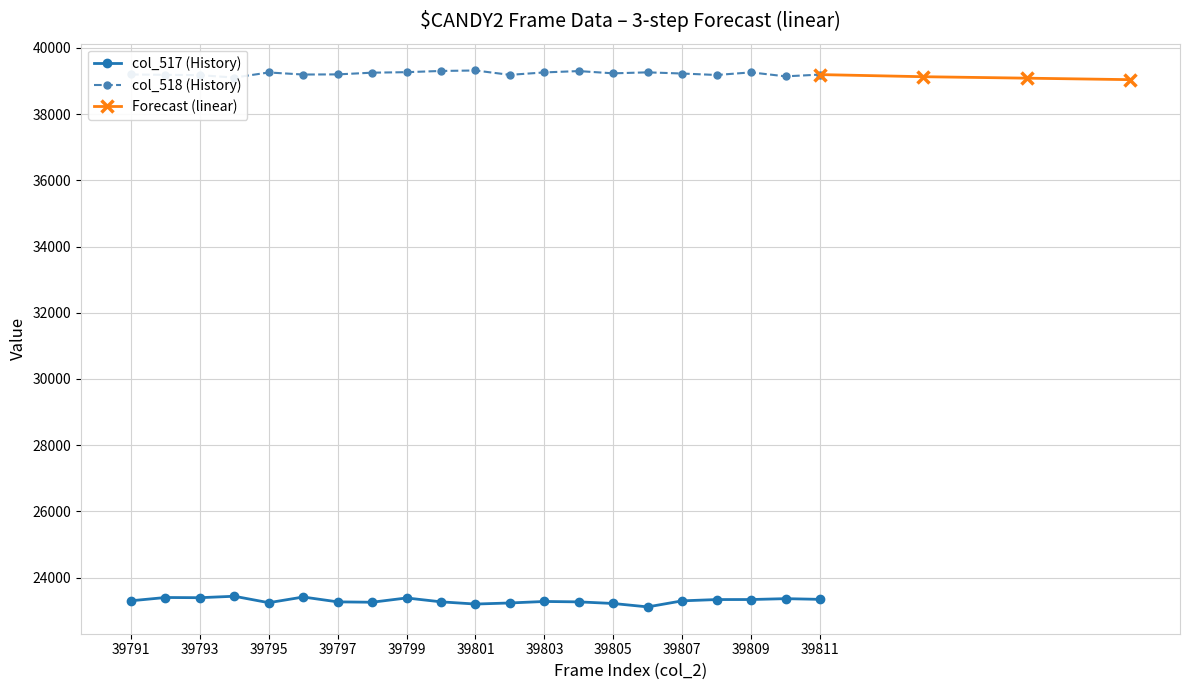

How many data points does each series have?

21